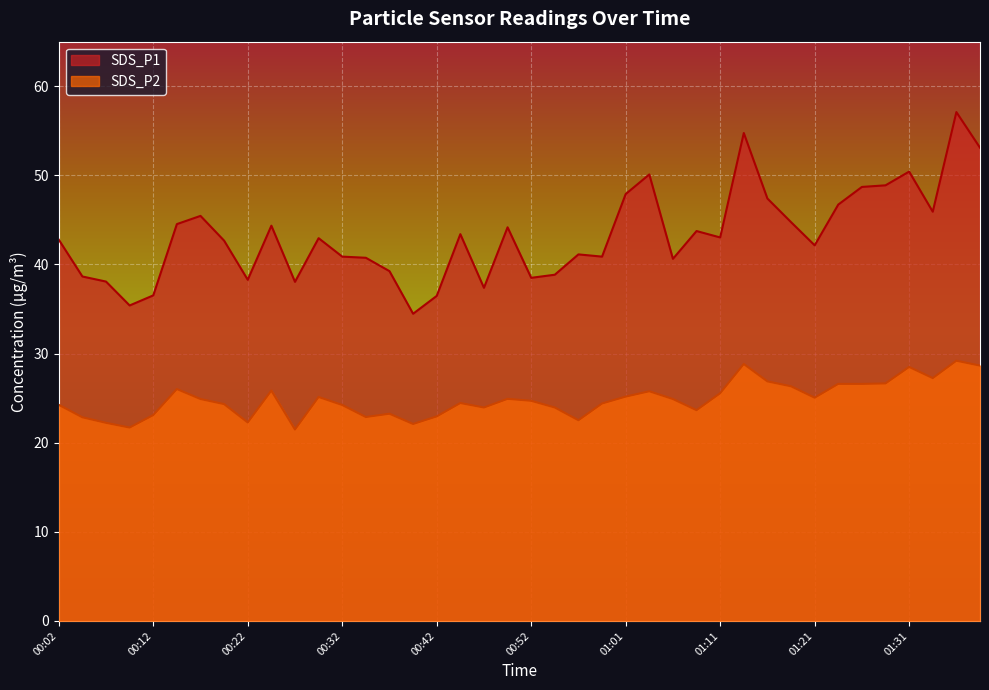

How many lines are shown in the chart?

2